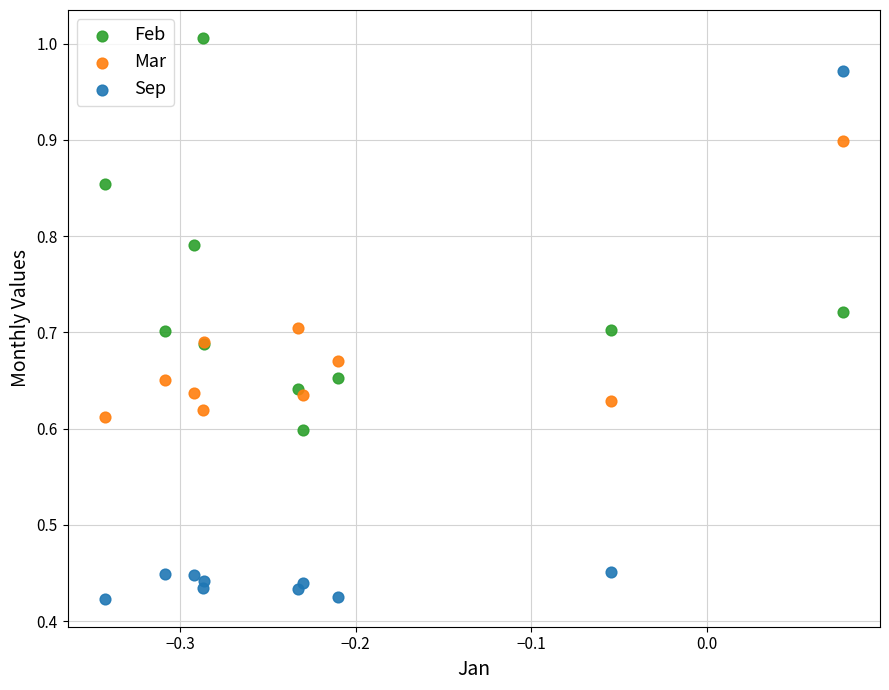

Which series contains the highest Y value?

Feb